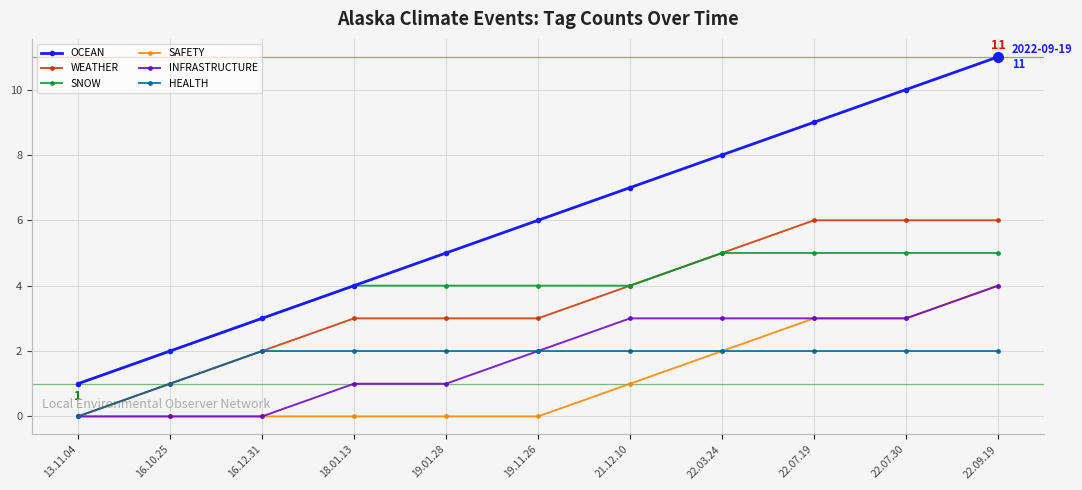

Count the number of data series in this chart.

6